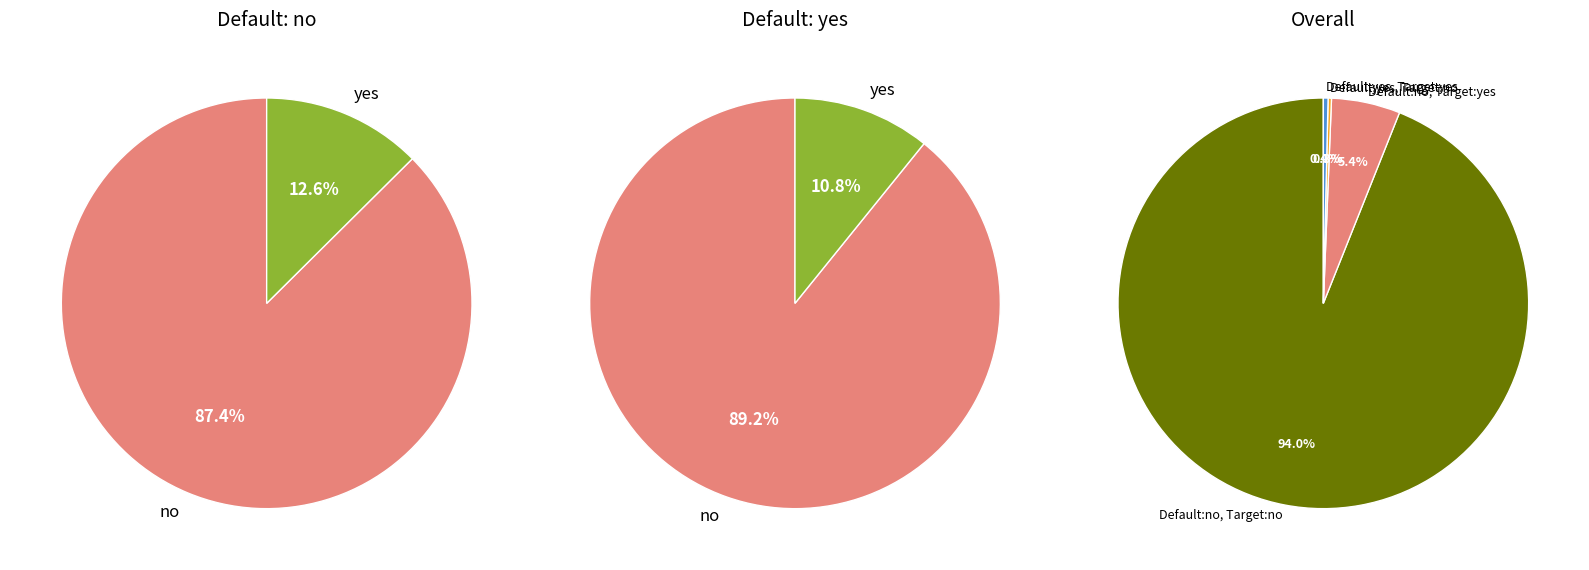

Does 19988 account for over 50% of the chart?

No